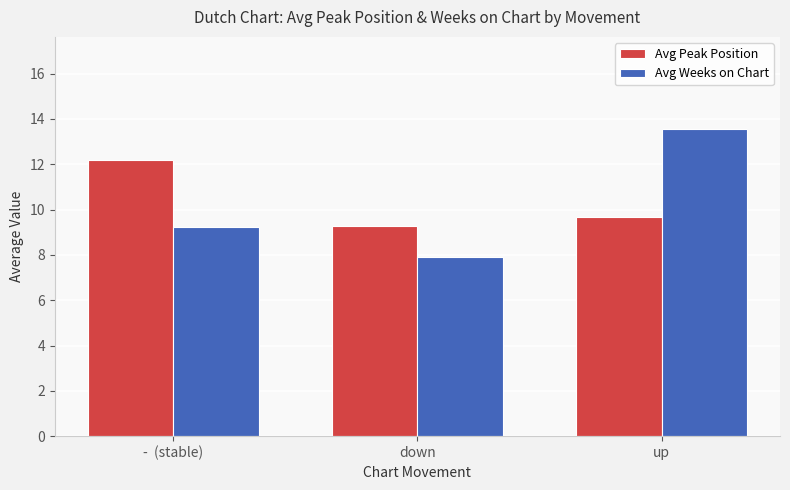

Between -  (stable) and down, which series saw the biggest shift?

Avg Peak Position